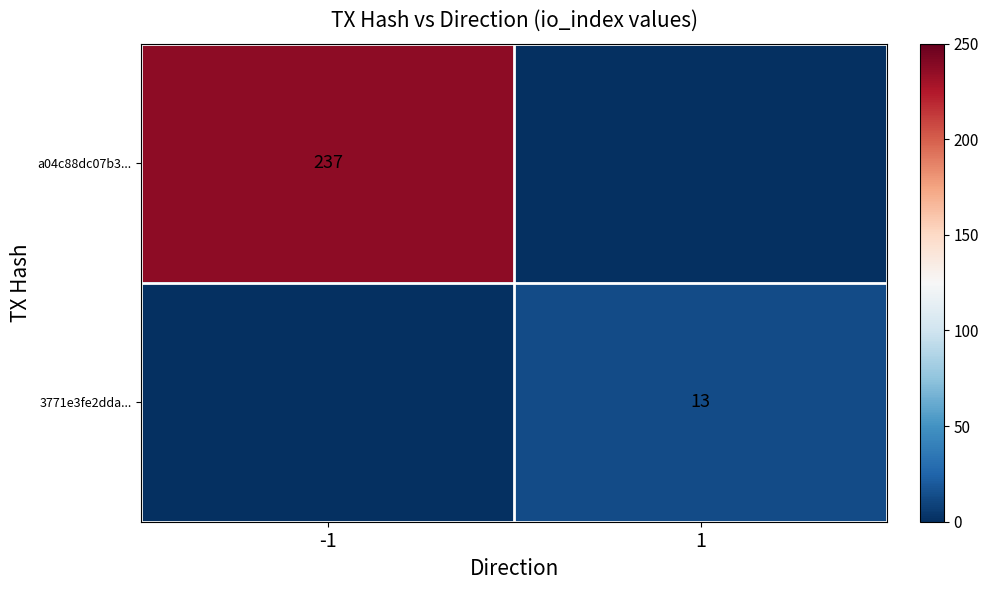

Where is 3771e3fe2dda... nearest to the value 6?

-1